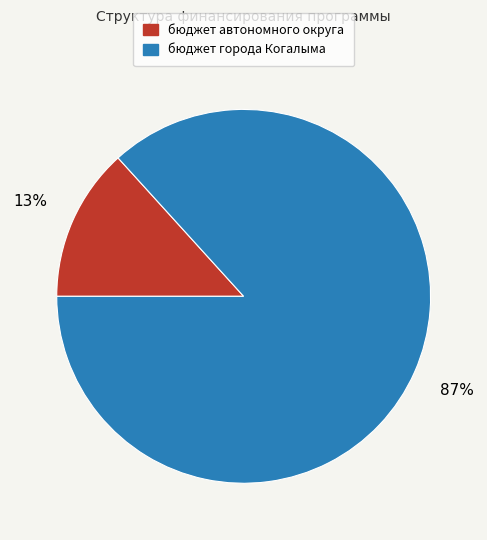

Do бюджет города Когалыма and бюджет автономного округа together represent more than half of the pie?

Yes